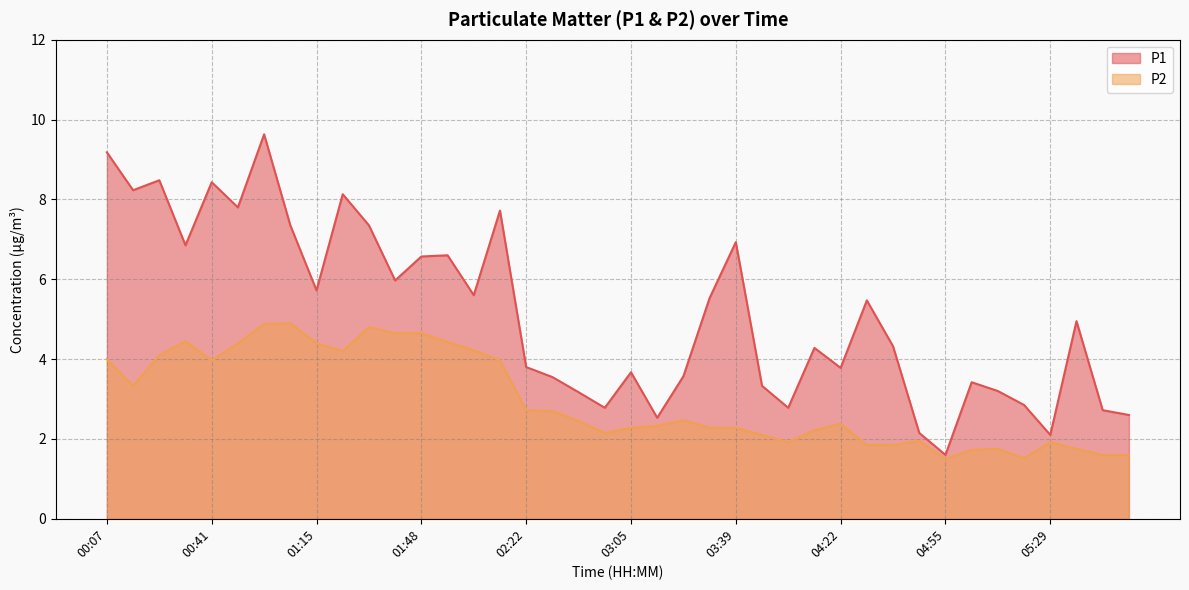

List the series in order of their overall mean, highest first.

P1, P2